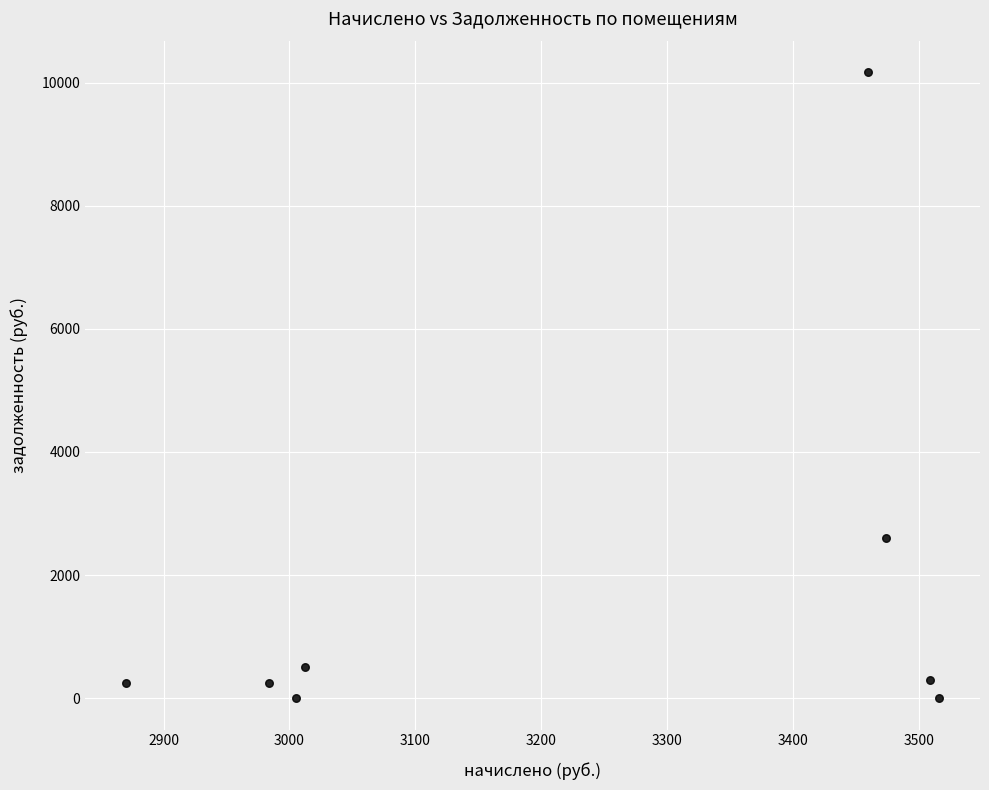

What is the range of Y values (max minus min)?

10173.4